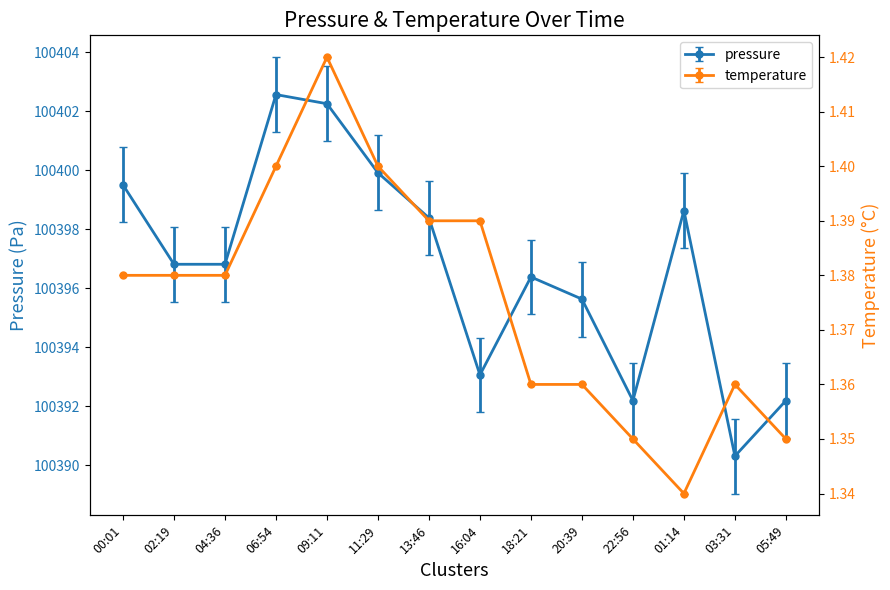

Reading left to right, transcribe all the data shown in this chart.

pressure: 100399.5	100396.8	100396.8	100402.6	100402.2	100399.9	100398.4	100393.1	100396.4	100395.6	100392.2	100398.6	100390.3	100392.2
temperature: 1.4	1.4	1.4	1.4	1.4	1.4	1.4	1.4	1.4	1.4	1.4	1.3	1.4	1.4